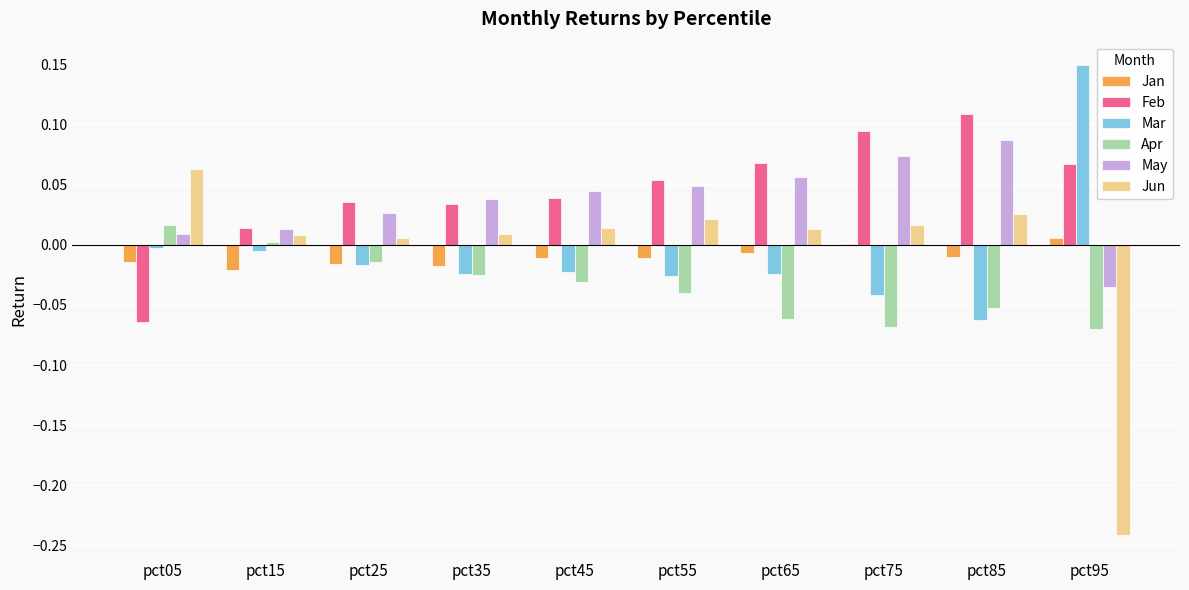

Between pct05 and pct15, which series saw the biggest shift?

Feb